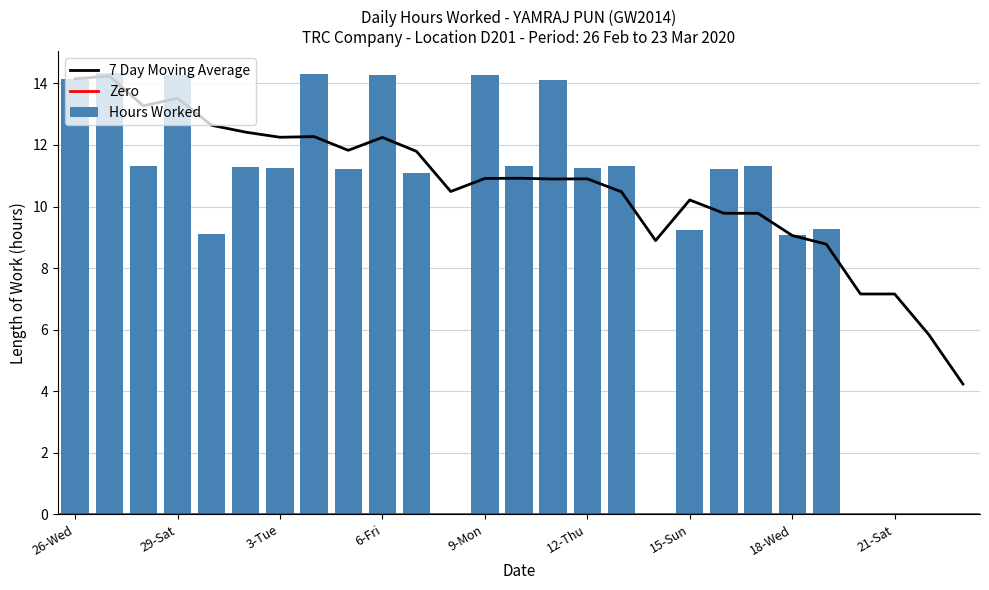

Reading right to left, transcribe all the data shown in this chart.

0.0	0.0	0.0	0.0	9.3	9.1	11.3	11.2	9.2	0.0	11.3	11.2	14.1	11.3	14.3	0.0	11.1	14.3	11.2	14.3	11.3	11.3	9.1	14.3	11.3	14.3	14.2